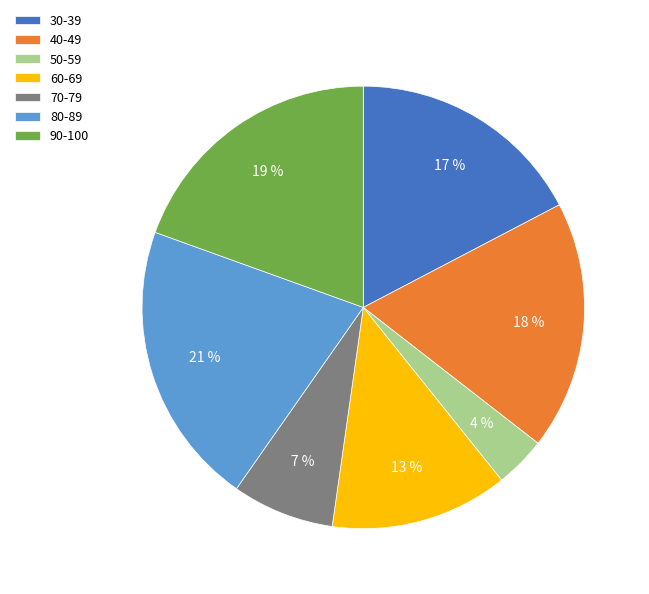

Combined, do 80-89 and 50-59 account for over 50%?

No